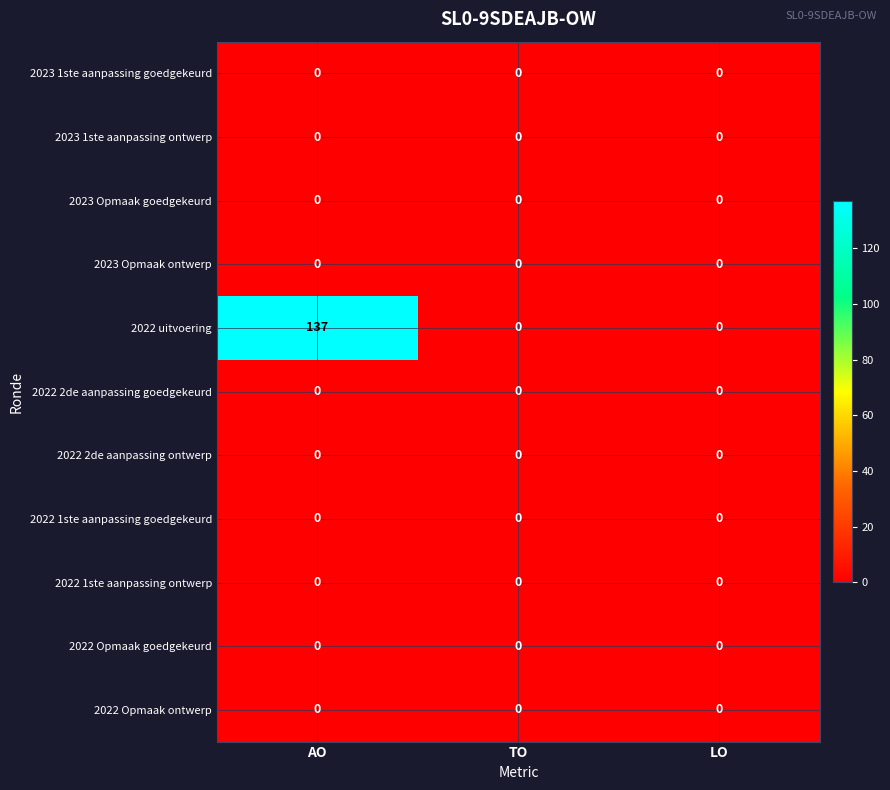

Count the number of categories in the chart.

3